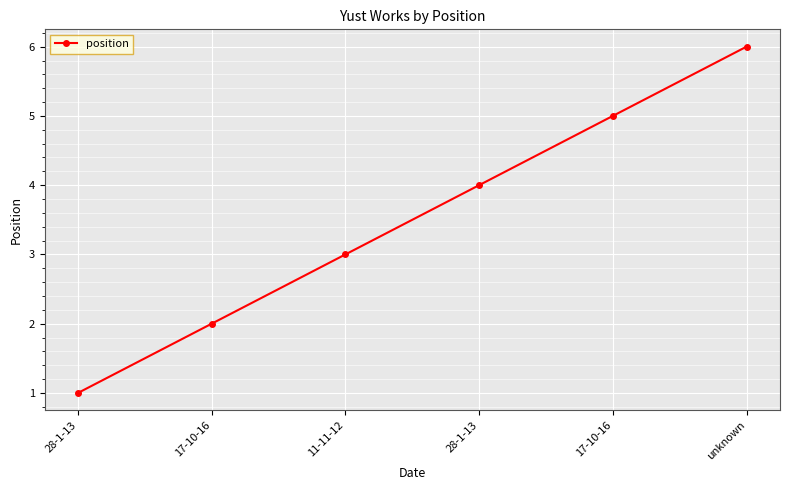

Read the value at 11-11-12.

3